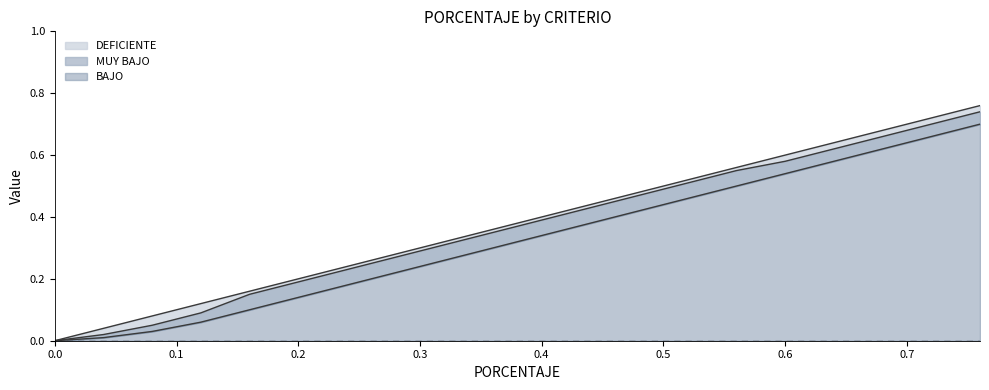

Reading left to right, extract all data points from this chart.

DEFICIENTE: 0.0	0.0	0.1	0.1	0.2	0.2	0.2	0.3	0.3	0.4	0.4	0.4	0.5	0.5	0.6	0.6	0.6	0.7	0.7	0.8
MUY BAJO: 0.0	0.0	0.1	0.1	0.1	0.2	0.2	0.3	0.3	0.3	0.4	0.4	0.5	0.5	0.6	0.6	0.6	0.7	0.7	0.7
BAJO: 0.0	0.0	0.0	0.1	0.1	0.1	0.2	0.2	0.3	0.3	0.3	0.4	0.4	0.5	0.5	0.5	0.6	0.6	0.7	0.7